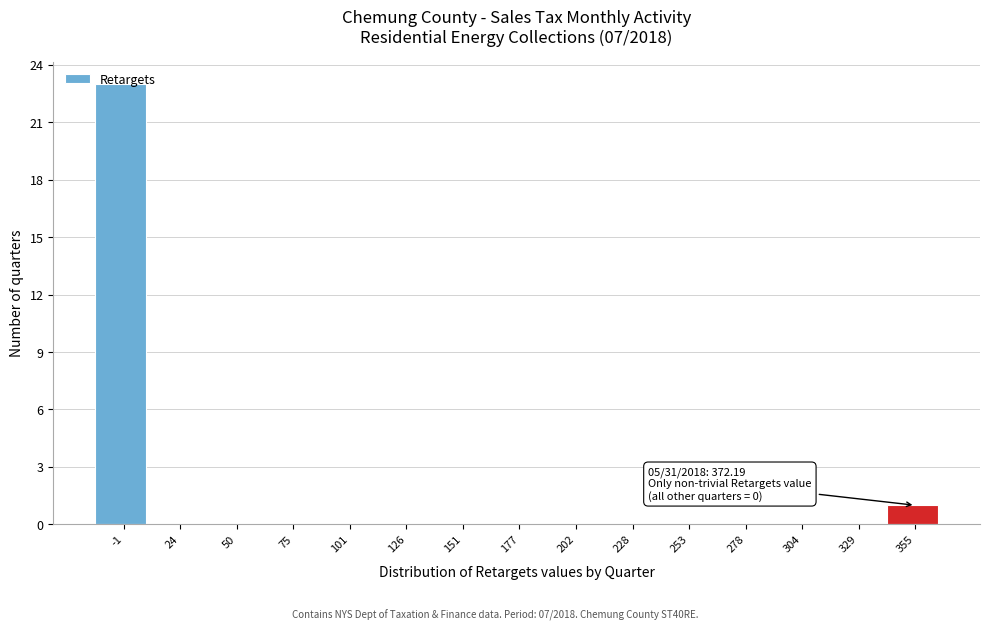

True or false: the data shows 0 at 202.

True